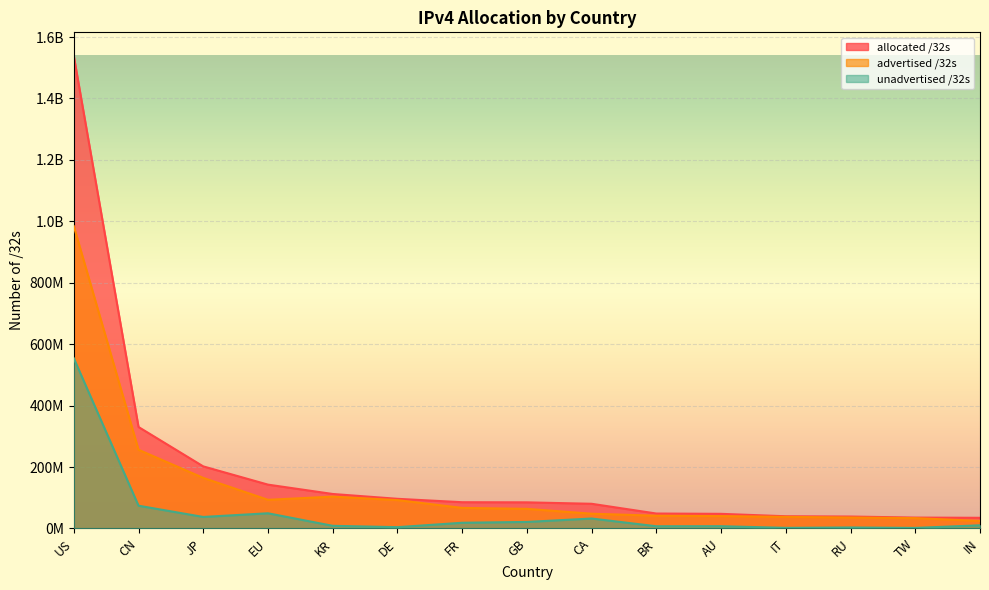

What is the label of the 3rd point from the left?

JP